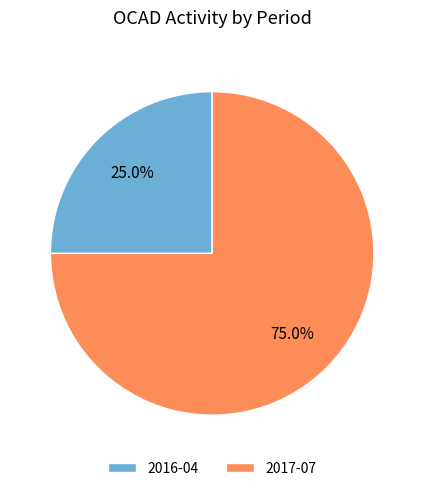

Is there any slice that represents more than half of the pie?

Yes